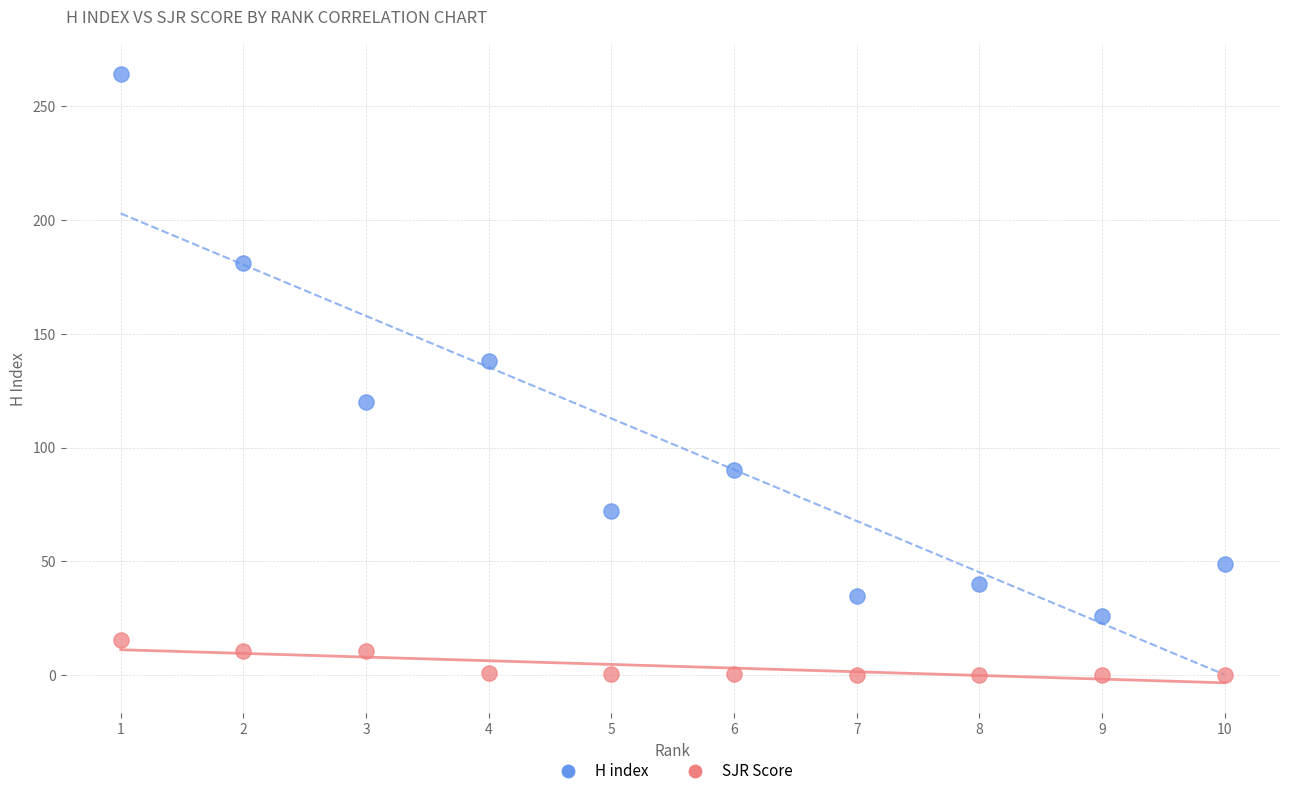

In the H index series, what Y value is closest to 145?

138.0